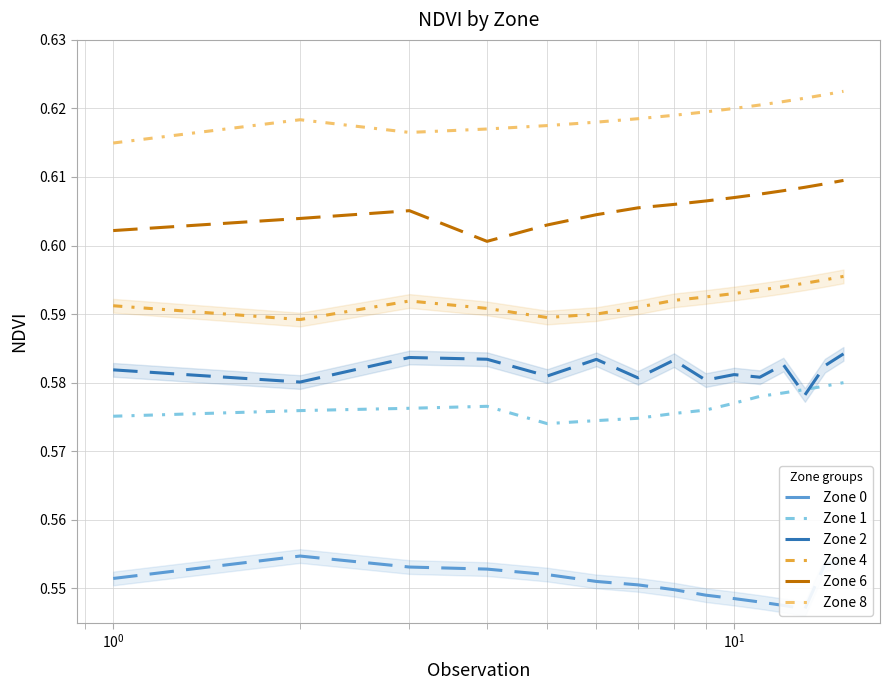

Is this an area chart (filled region under the line)?

No